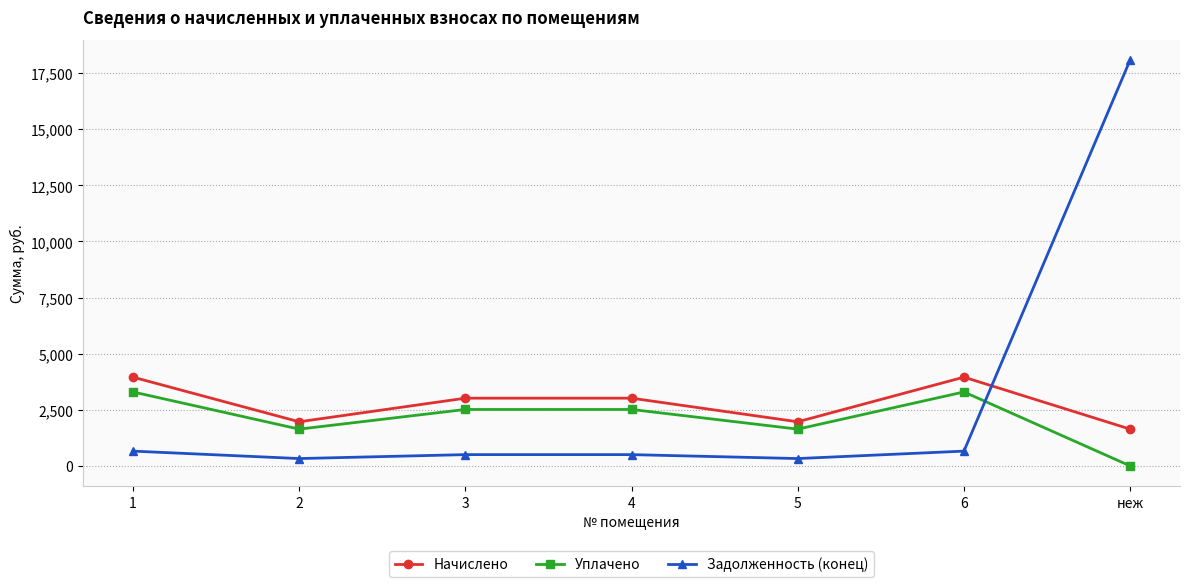

At which category does Задолженность (конец) reach its first local valley?

2